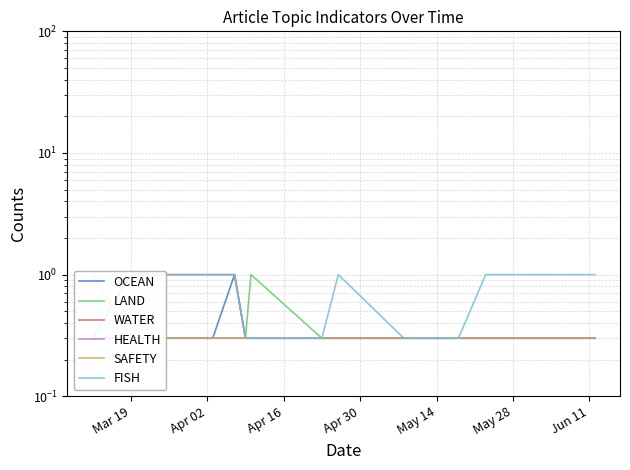

What is the value of the SAFETY point at the 3rd from the left?

0.3